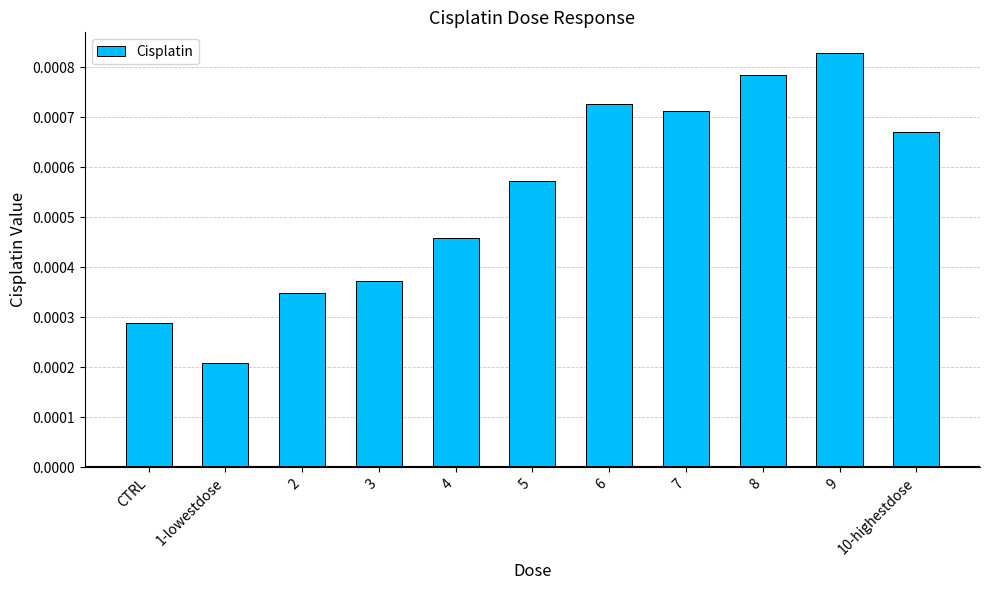

Rank the categories by value from highest to lowest.

9, 8, 6, 7, 10-highestdose, 5, 4, 3, 2, CTRL, 1-lowestdose